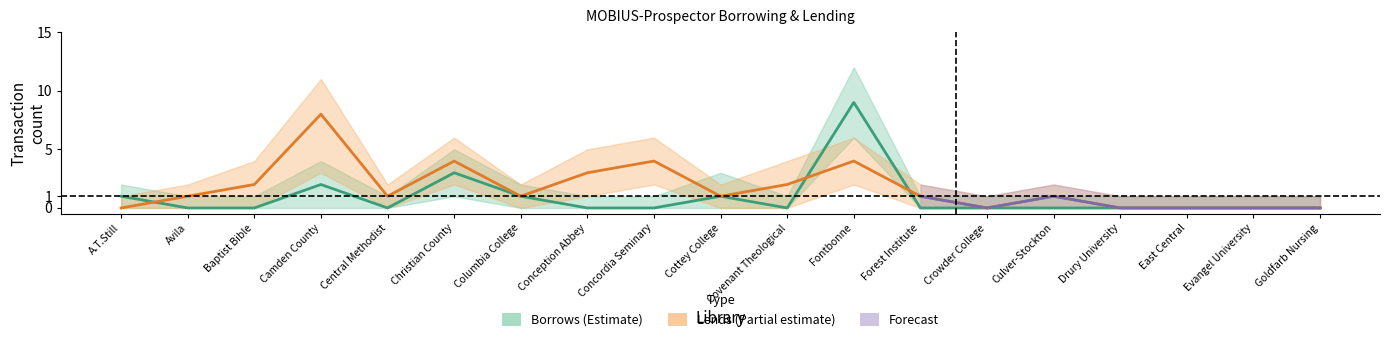

Rank the series at Conception Abbey from lowest to highest value.

Borrows_total, Borrows_lower, Borrows_upper, Lends_lower, Lends_total, Lends_upper